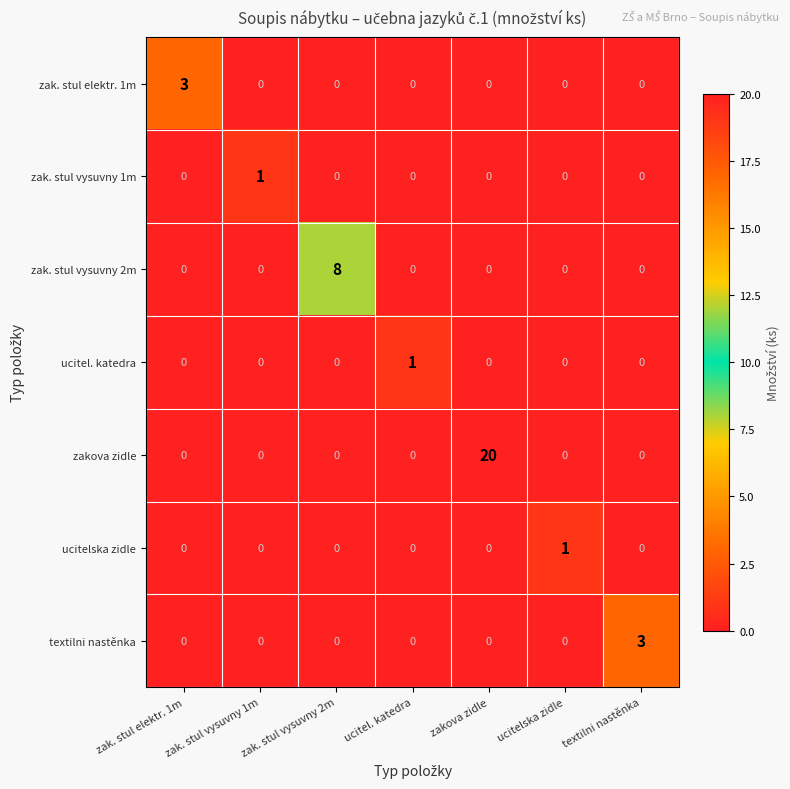

Which series changed the most between ucitel. katedra and textilni nastěnka?

textilni nastěnka